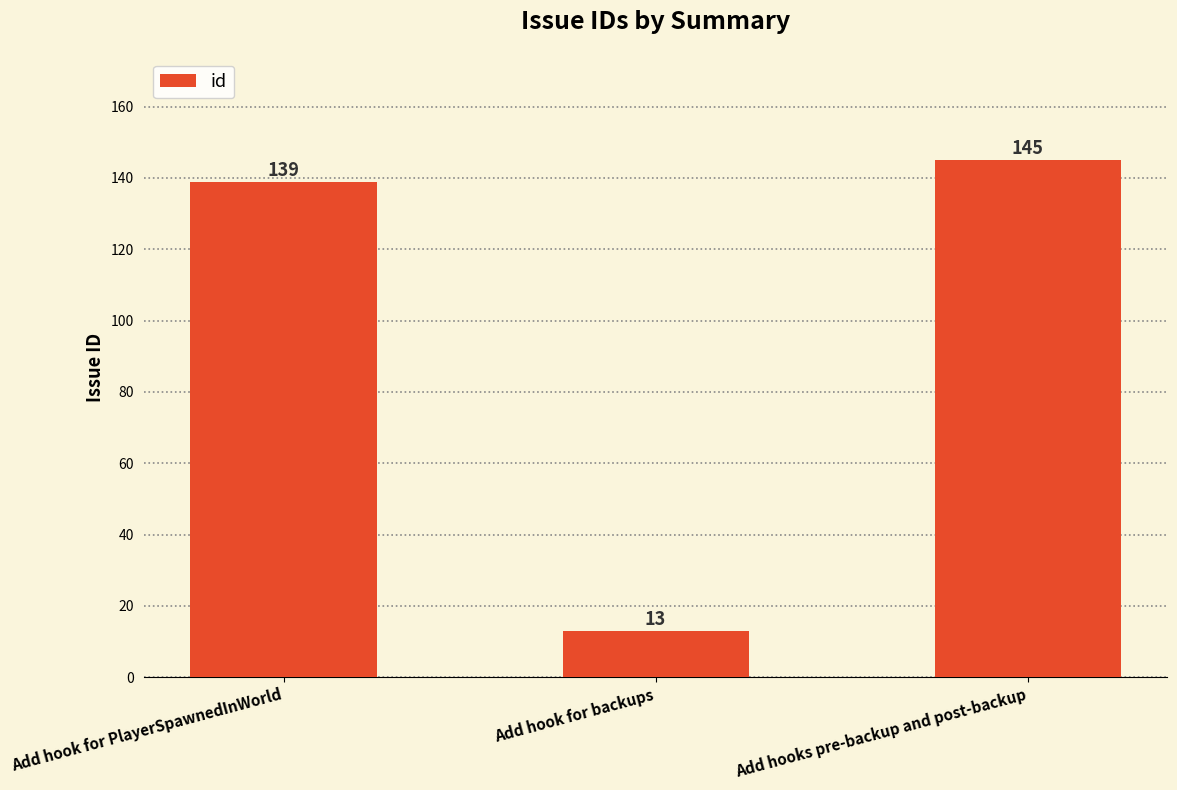

Is it true that the value at Add hook for PlayerSpawnedInWorld is 93?

False